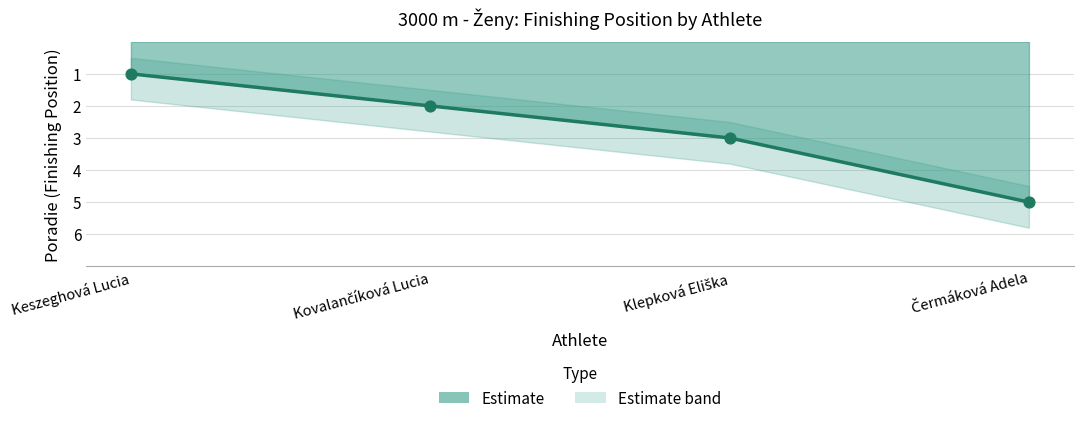

Between Kovalančíková Lucia and Čermáková Adela, which is larger?

Čermáková Adela